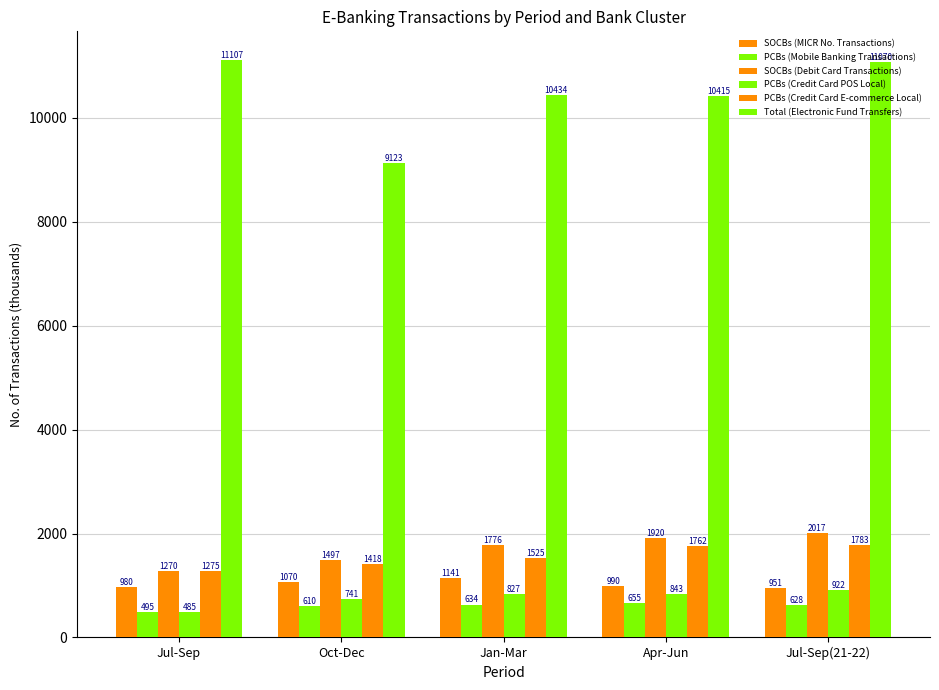

What is the sum of all PCBs (Credit Card E-commerce Local) values?

7761.4